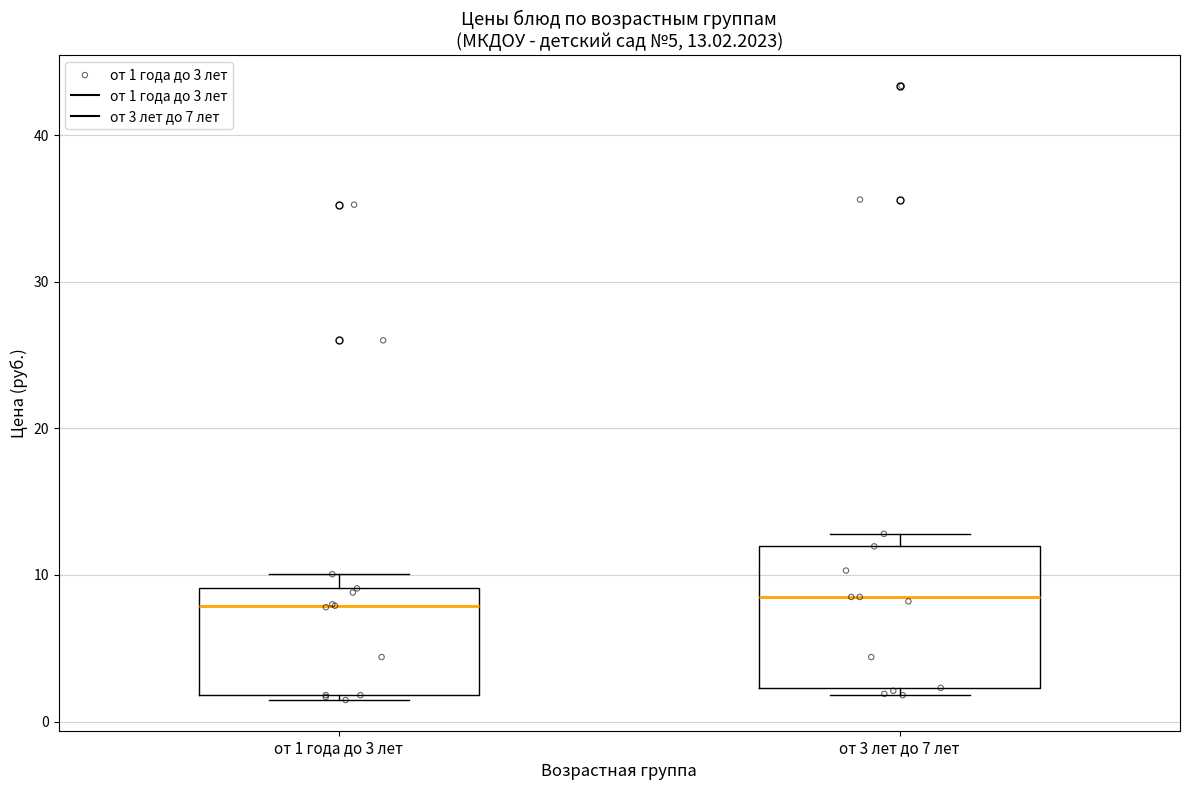

Which box is the tallest, from its lower edge to its upper edge?

от 3 лет до 7 лет